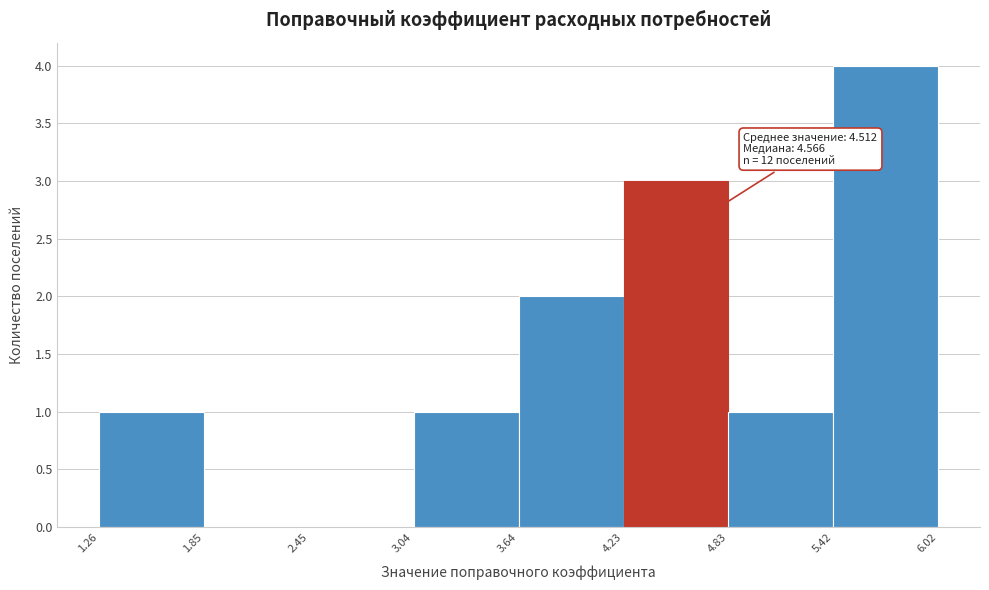

Over which range of the x-axis is the bar tallest?

5.42 to 6.02